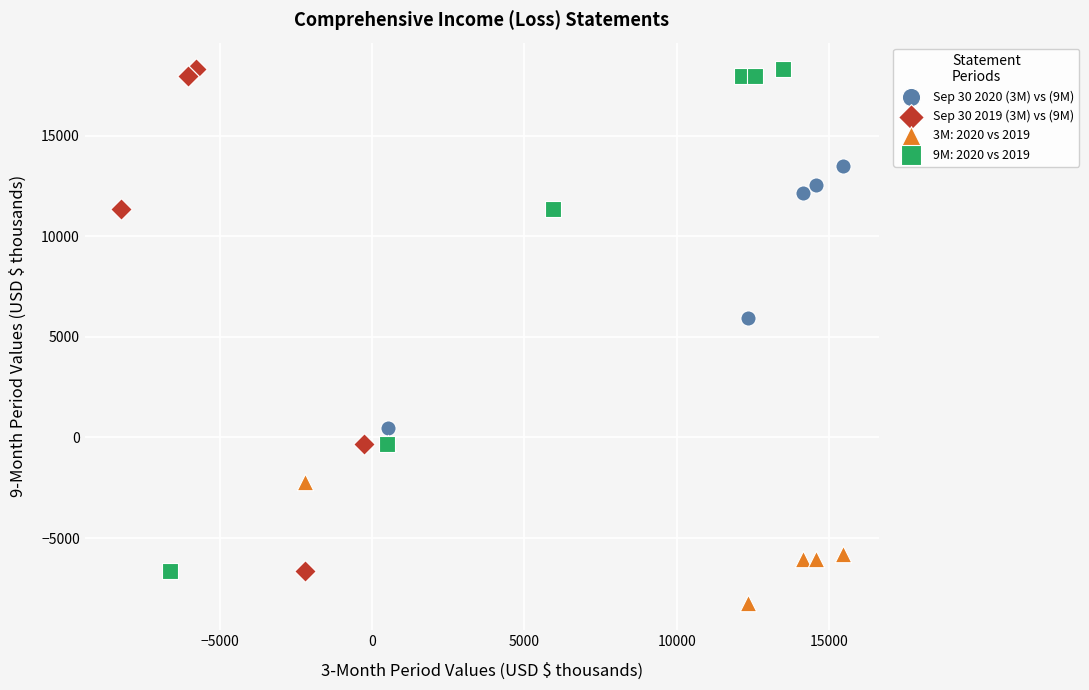

Which series contains the lowest Y value?

3M: 2020 vs 2019